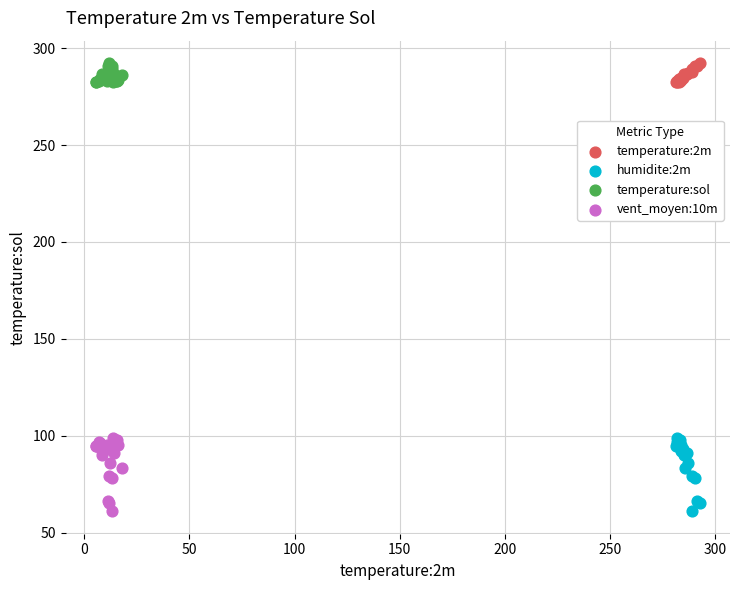

What are all the series names shown in the legend?

temperature:2m, humidite:2m, temperature:sol, vent_moyen:10m